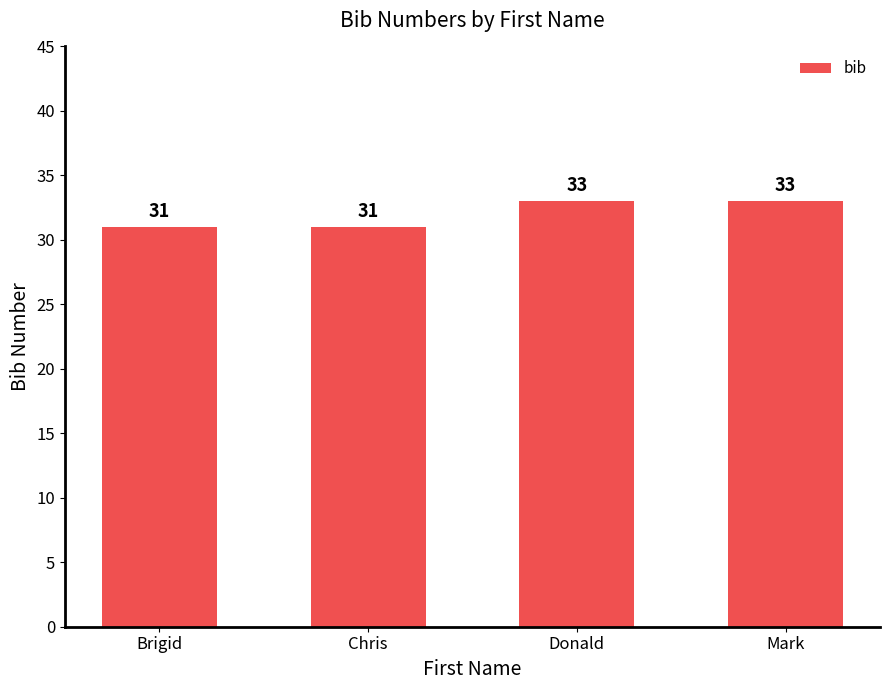

How many values are between 31 and 33?

4